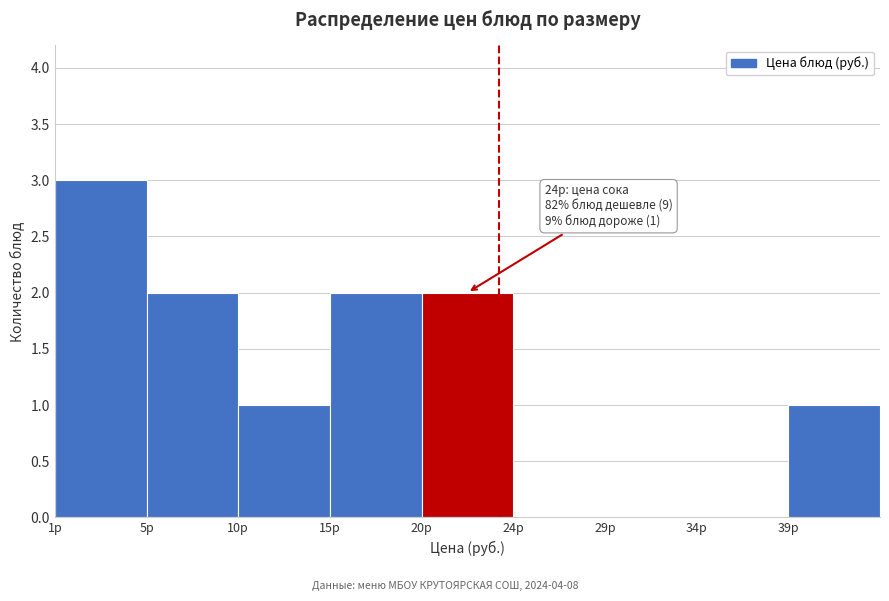

Reading left to right, extract all data points from this chart.

1р=3	5р=2	10р=1	15р=2	20р=2	24р=0	29р=0	34р=0	39р=1